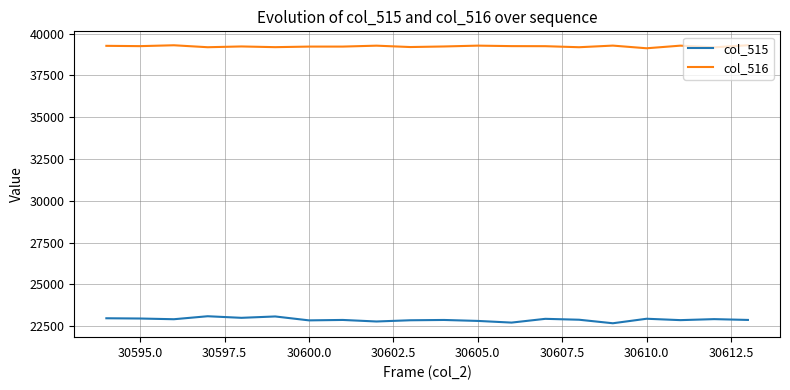

True or false: col_516 and col_515 cross at least once.

False